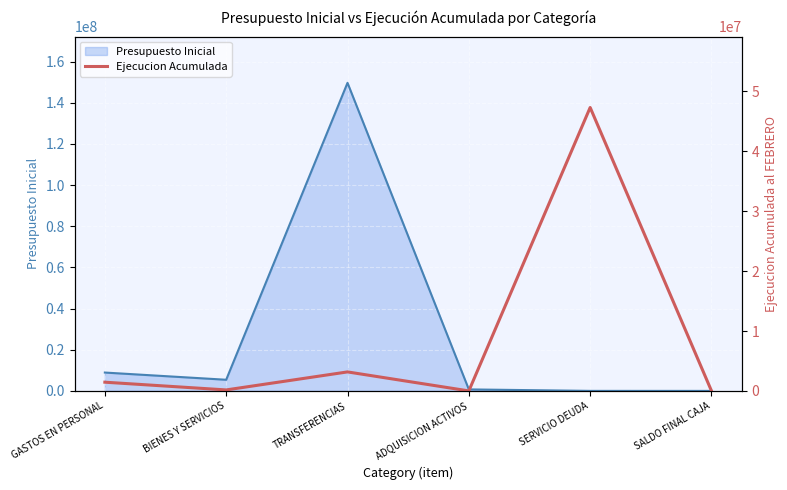

What is the difference between the second highest and second lowest values?

3172308